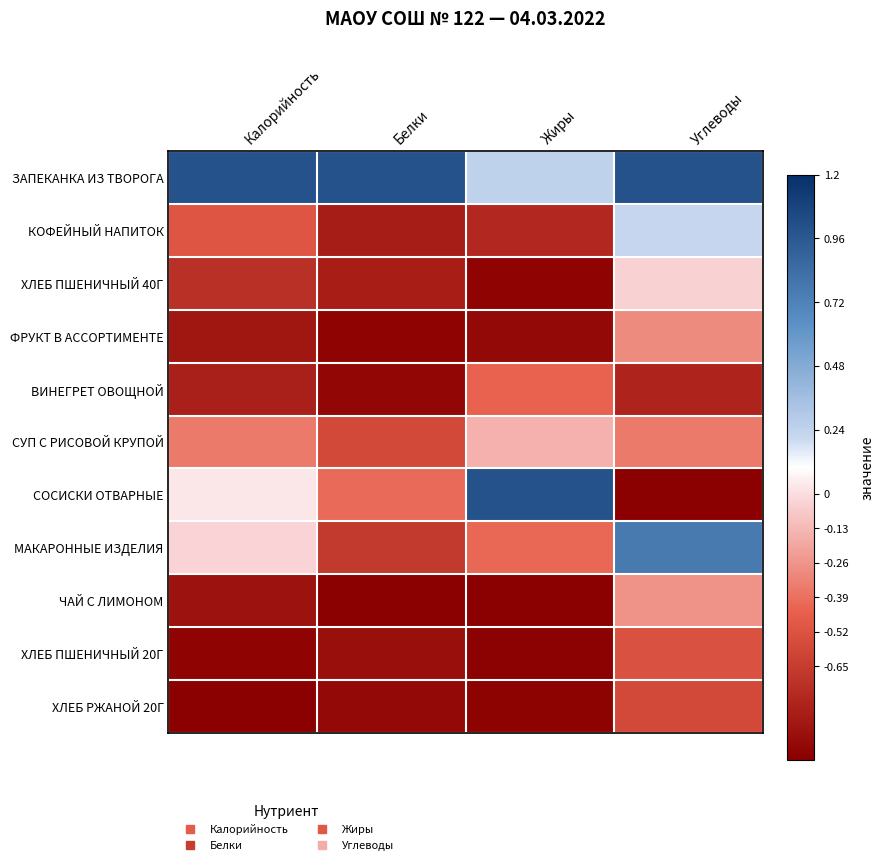

How many data points does each series have?

4